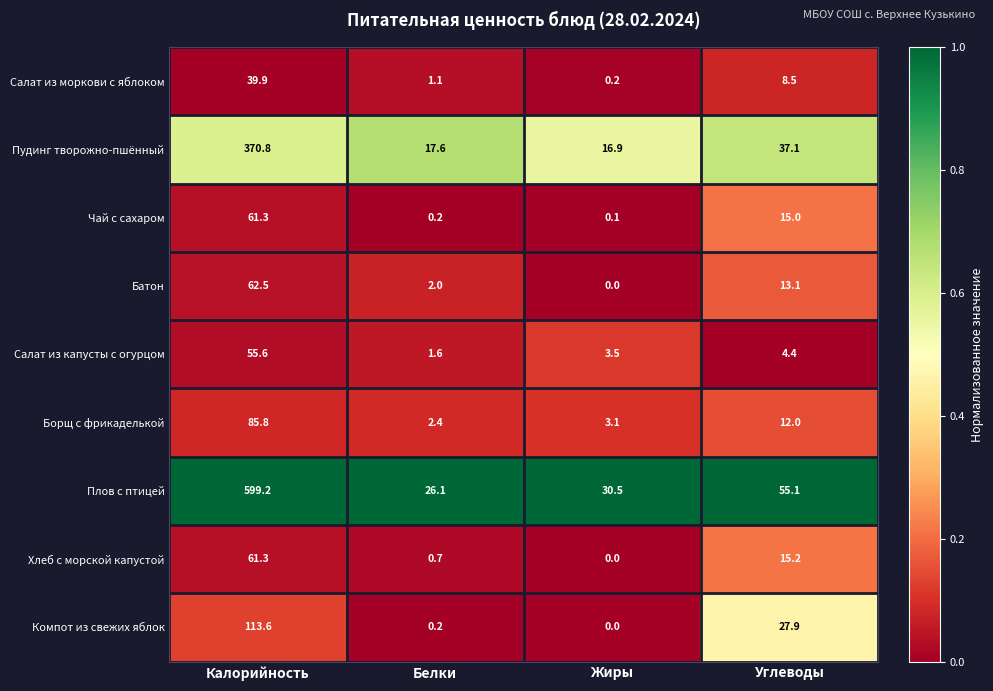

List the labels in order of Пудинг творожно-пшённый value, largest first.

Калорийность, Углеводы, Белки, Жиры